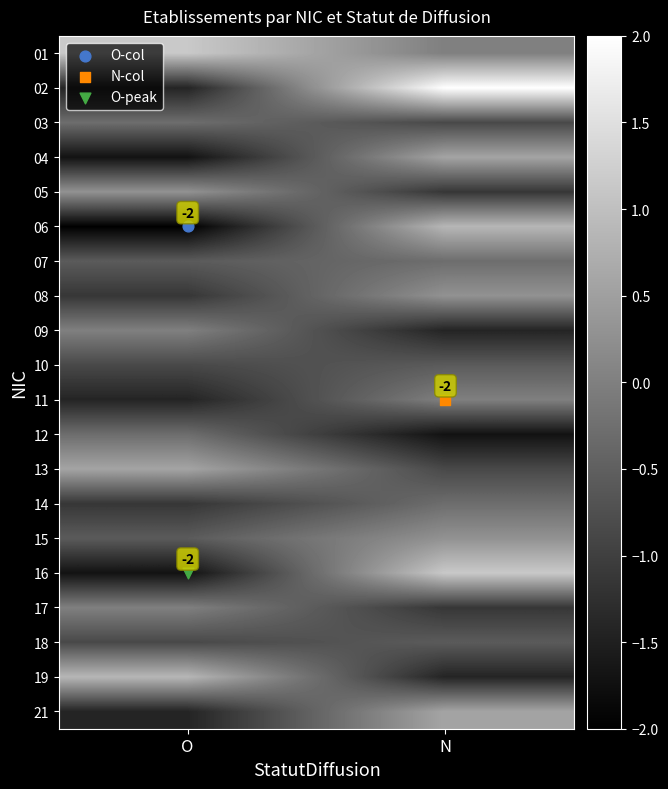

Where does the 19 series first go above 0?

O